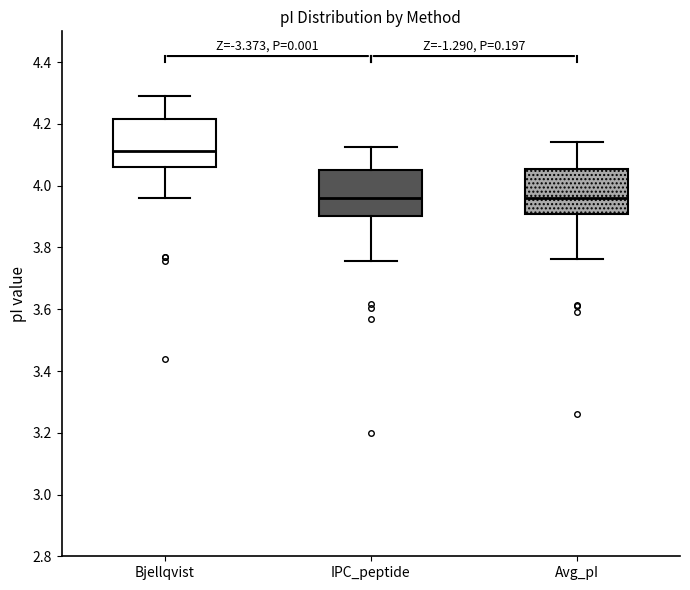

Where is the lower edge of the box for Avg_pI on the y-axis? The values are not printed on the chart, so give them approximately, as read against the axis.

3.90